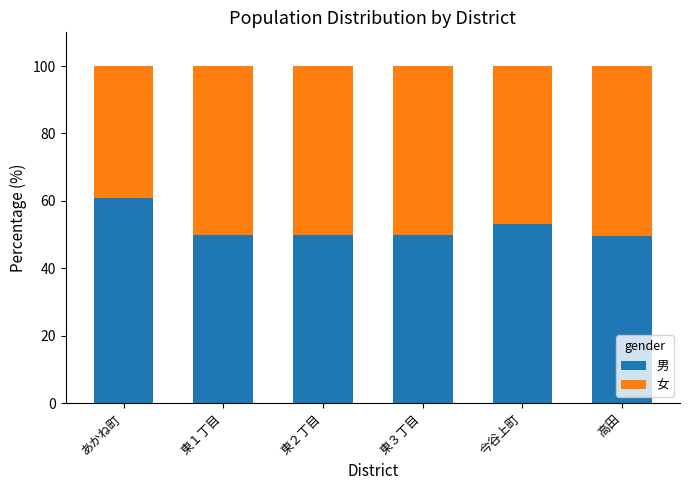

At which label is 男 closest to 55?

今谷上町